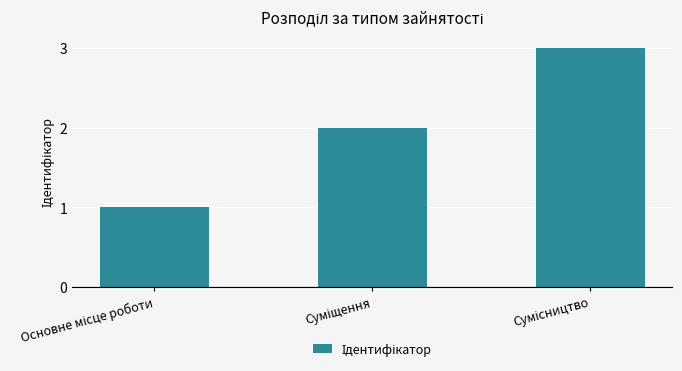

What is the maximum value shown in the chart?

3